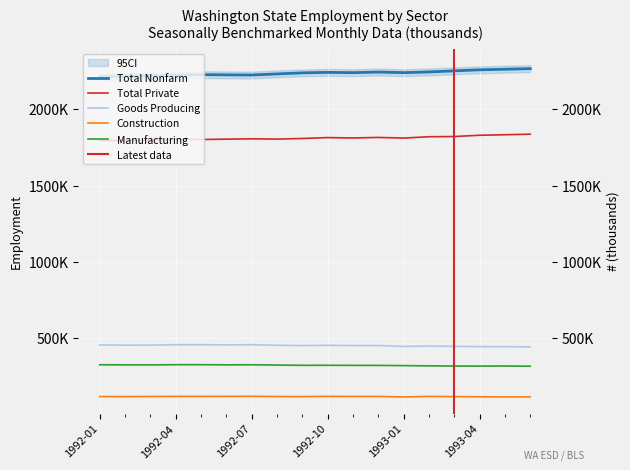

What is the minimum value shown in the chart?

116200